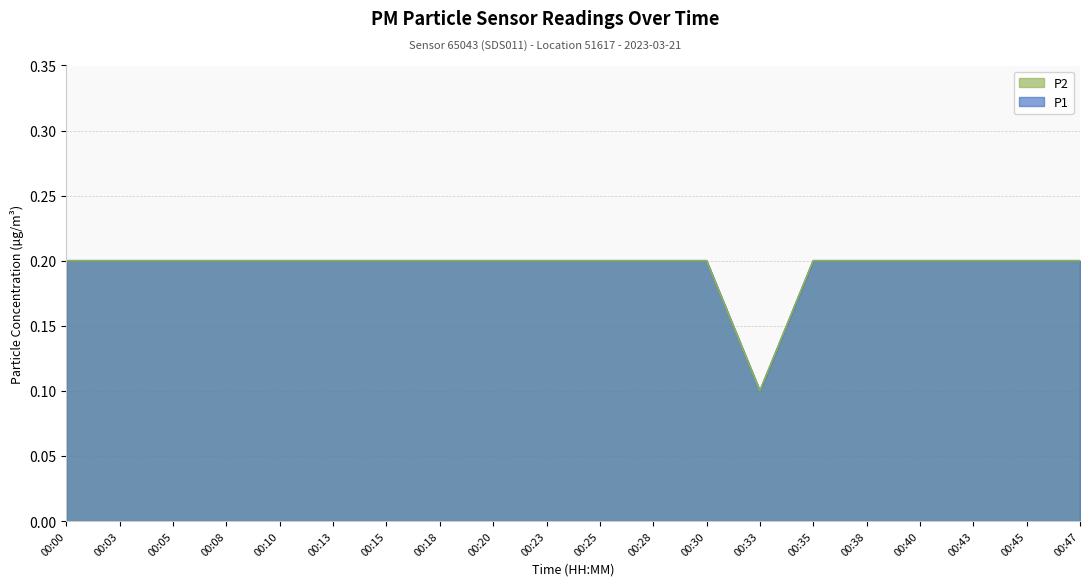

Between 00:20 and 00:03, which is larger?

00:20